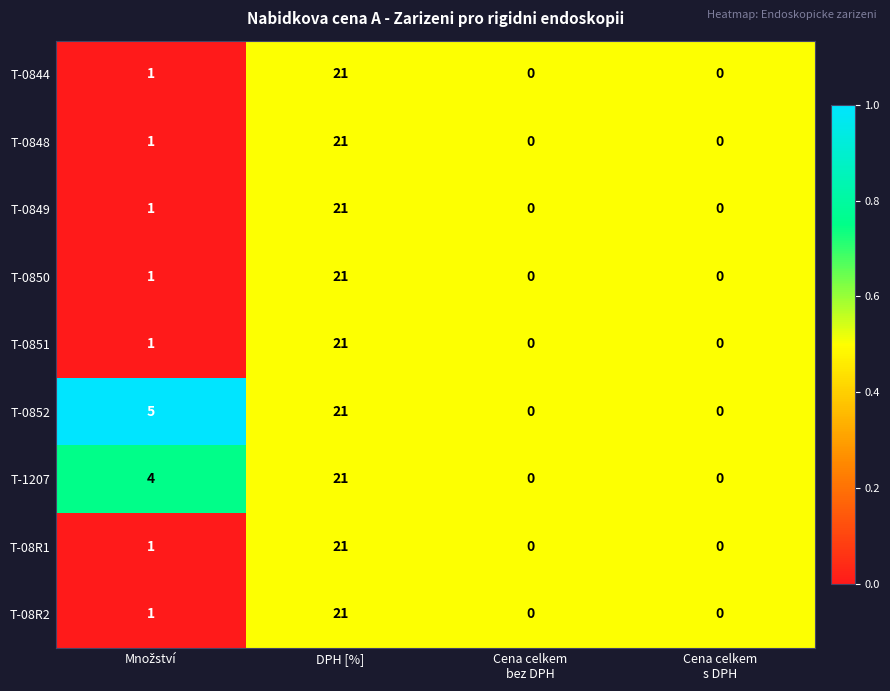

At which category is the sum across all series the highest?

DPH [%]